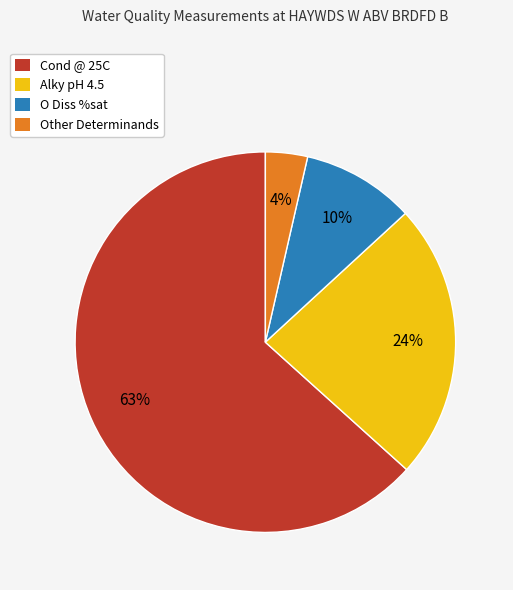

True or false: O Diss %sat accounts for 10% of the total.

True